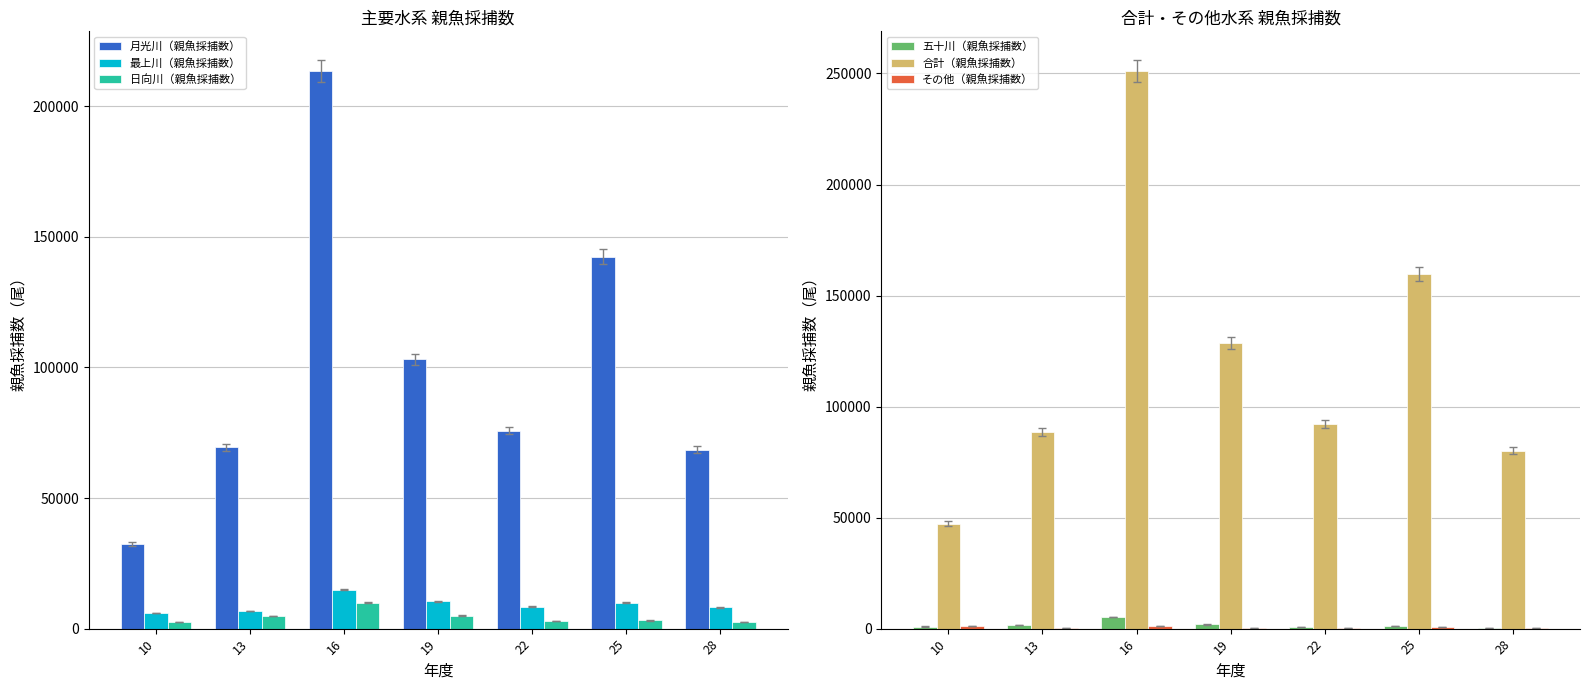

How many data points in 月光川（親魚採捕数） are above 75836?

3